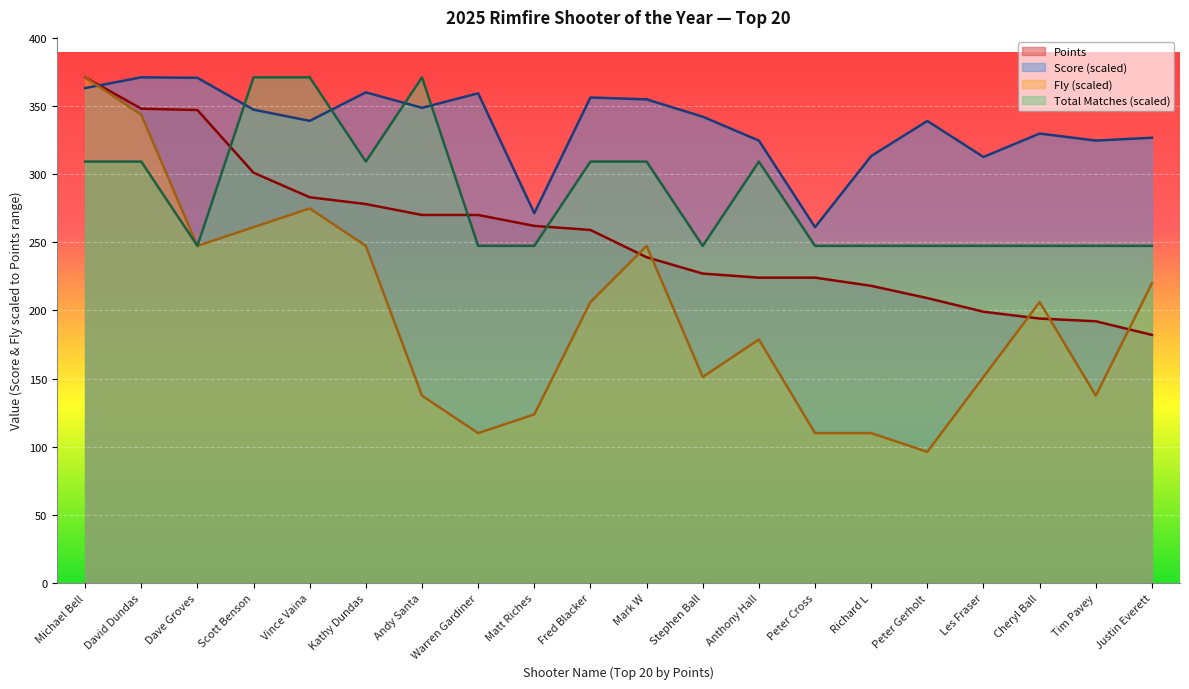

What is the difference between the maximum and minimum values in the Score series?

110.0